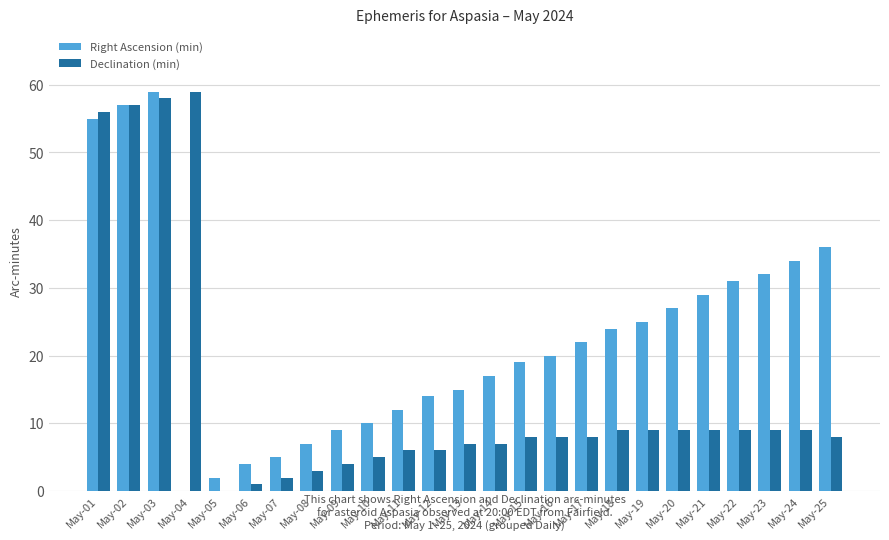

Reading right to left, what are all the values shown in this chart?

Right Ascension (min): 36	34	32	31	29	27	25	24	22	20	19	17	15	14	12	10	9	7	5	4	2	0	59	57	55
Declination (min): 8	9	9	9	9	9	9	9	8	8	8	7	7	6	6	5	4	3	2	1	0	59	58	57	56